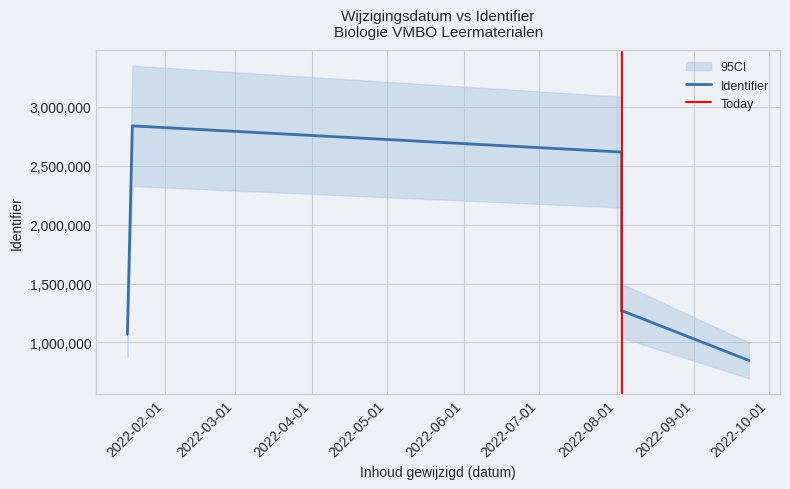

Count the number of values greater than 1270077.

7